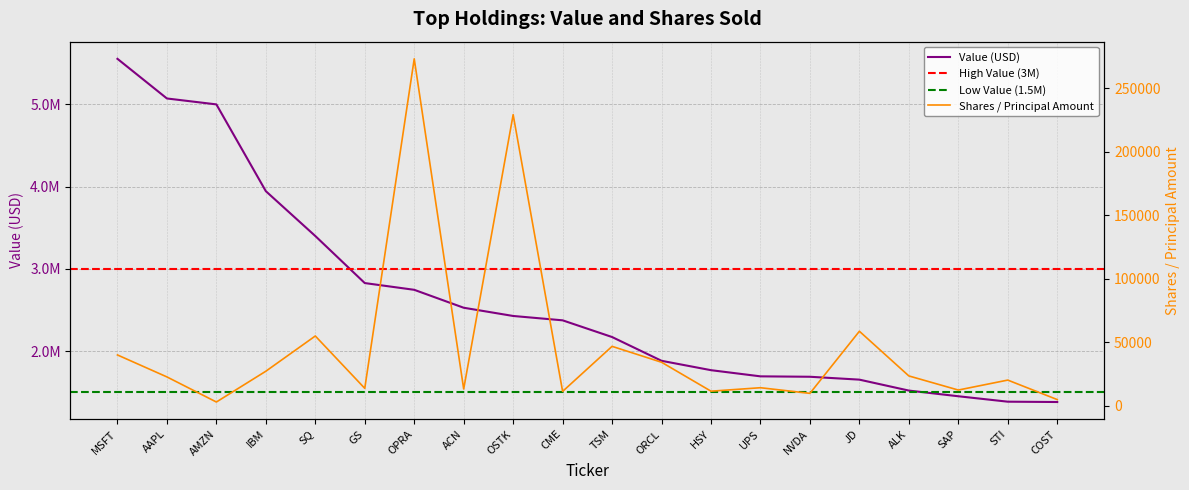

Which series has the largest range (max minus min)?

Value